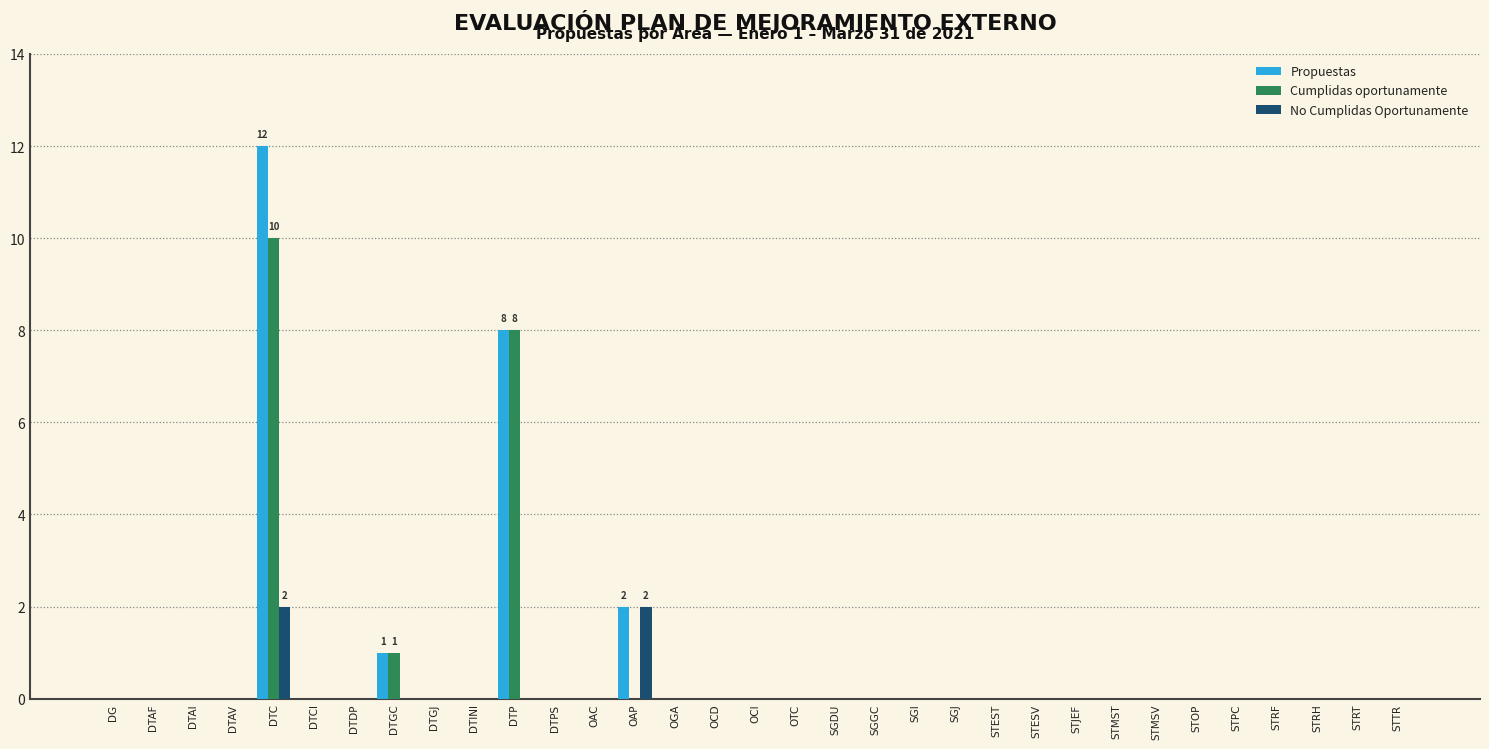

What is the sum of all Cumplidas oportunamente values?

19